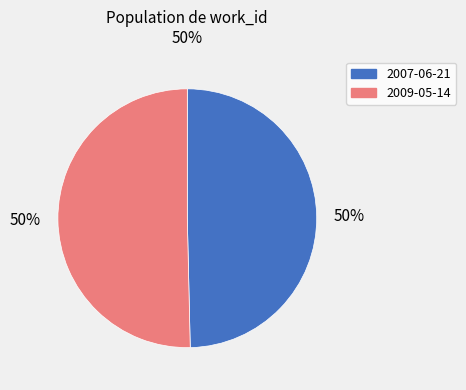

Is the sum of 2007-06-21 and 2009-05-14 greater than half?

Yes